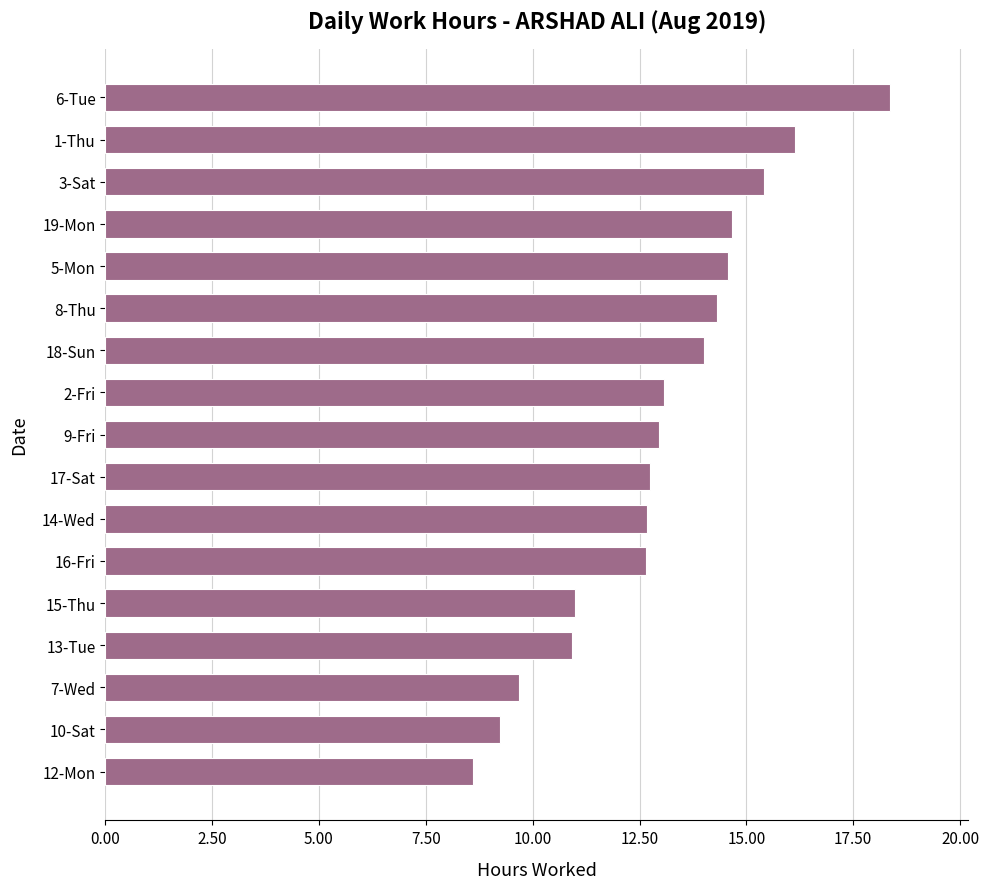

Does the chart contain any negative values?

No